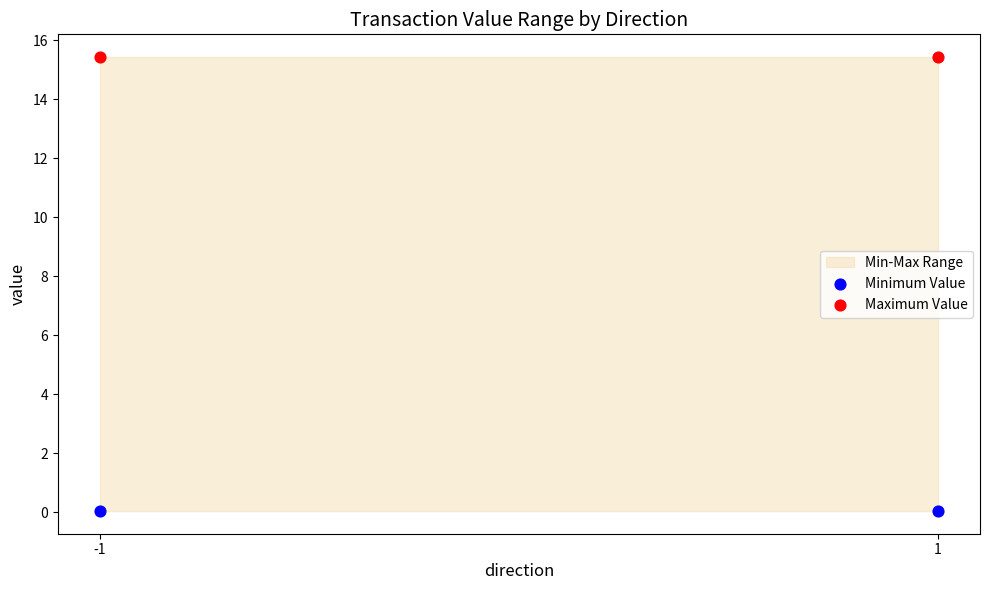

Which series reaches the maximum Y coordinate?

Maximum Value